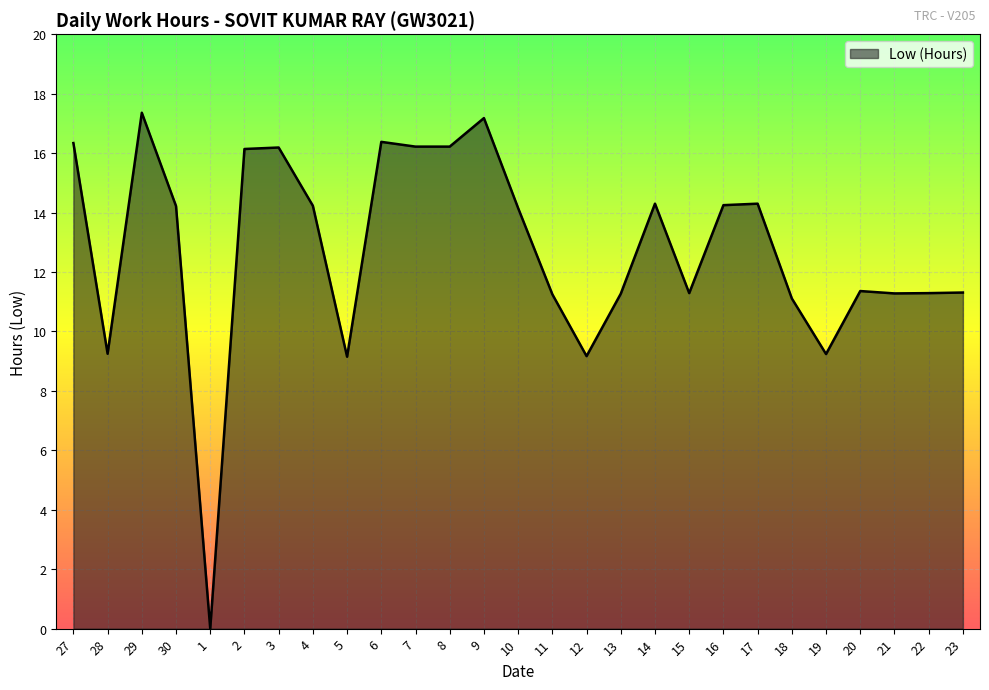

True or false: the data shows 16.4 at 6.

True